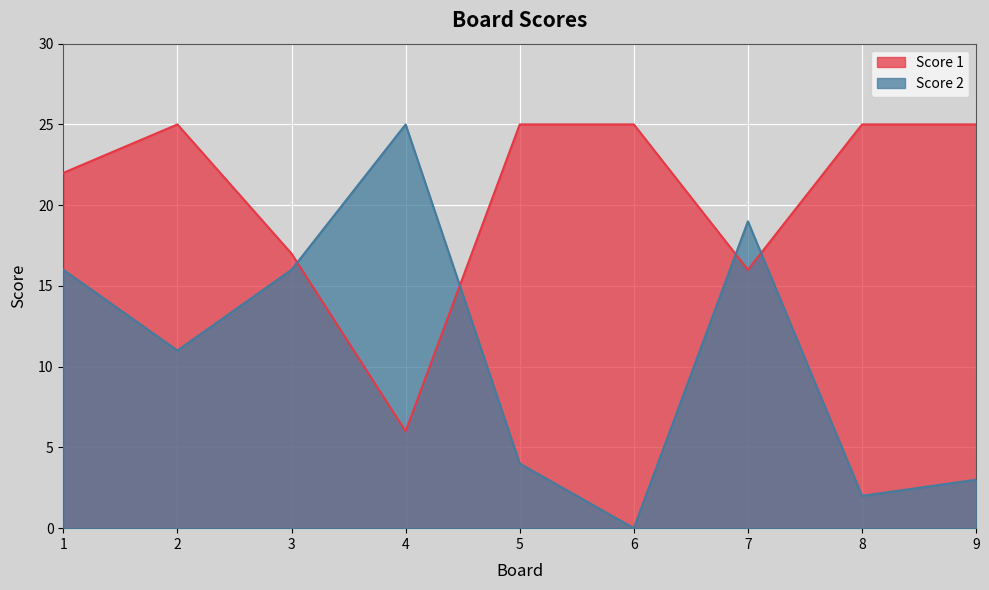

List the series in order of their overall mean, highest first.

Score 1, Score 2